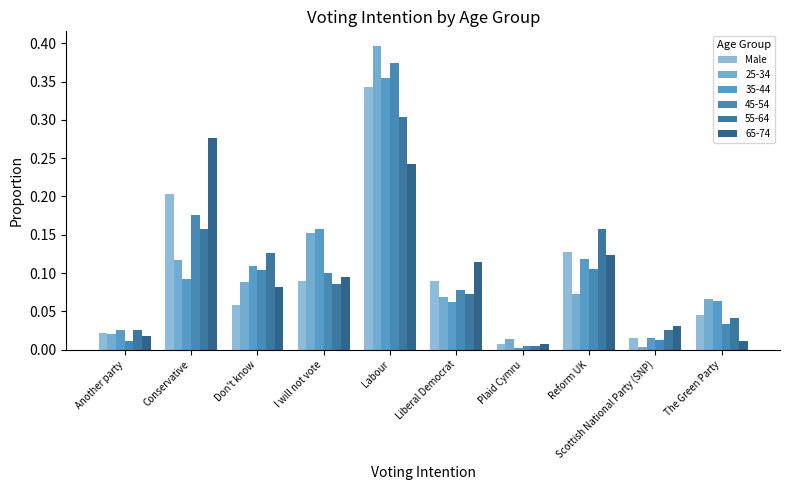

How many bars are there in total?

60